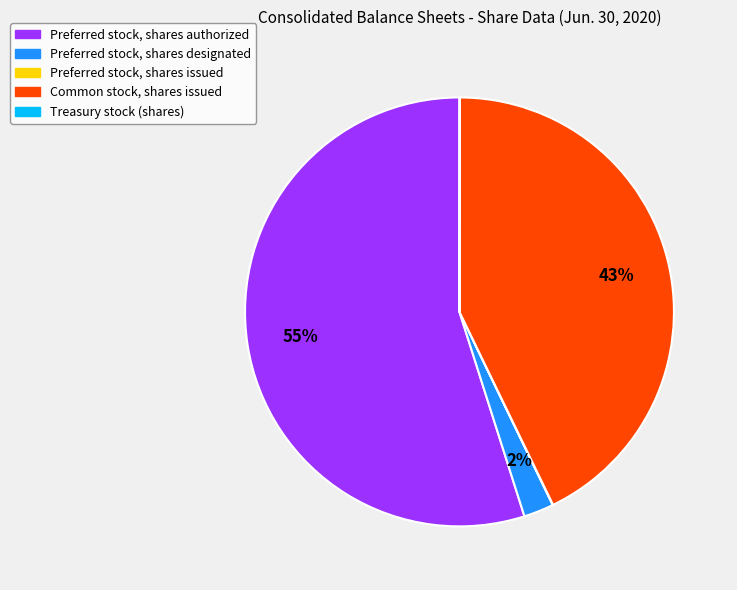

To the nearest percent, what is the average slice percentage?

20%